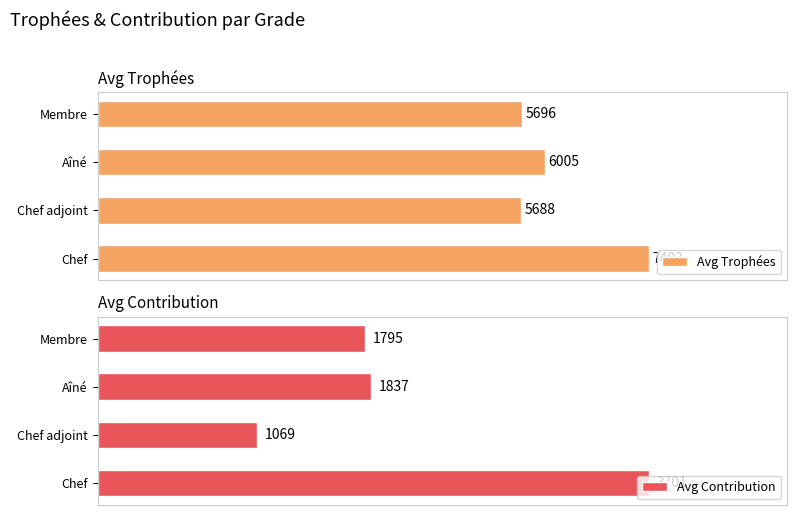

Does the chart contain any negative values?

No